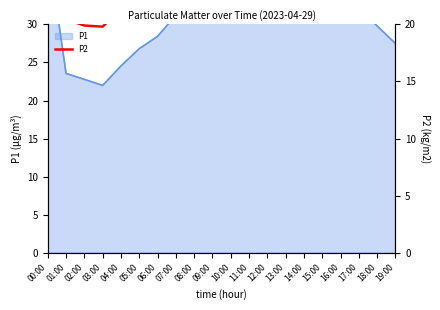

What is the maximum value shown in the chart?

36.1